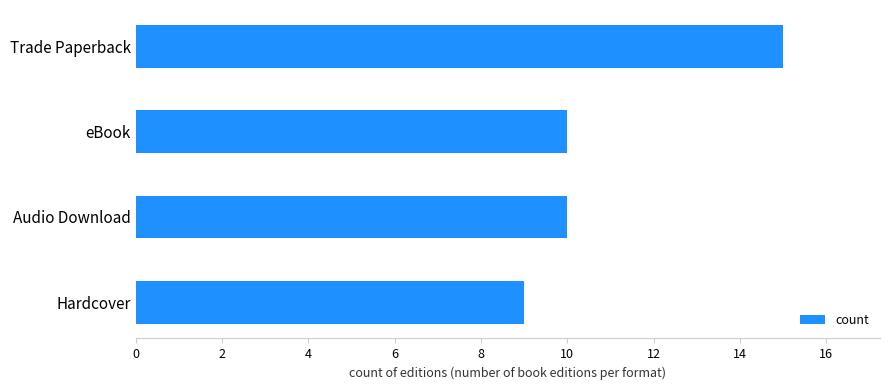

What is the difference between the maximum and minimum values?

6